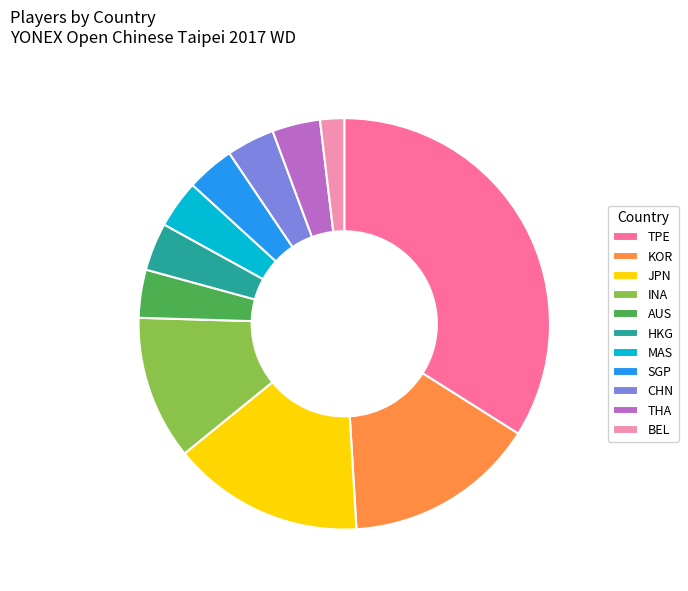

Which category has the biggest portion of the pie?

TPE